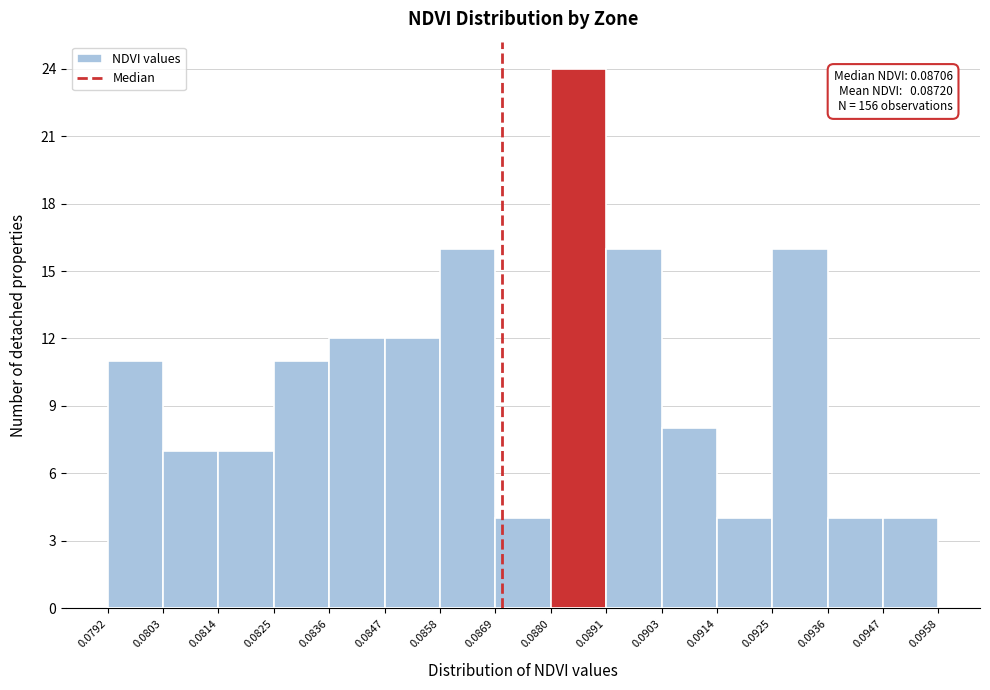

Which range on the x-axis has the tallest bar?

0.0880 to 0.0891